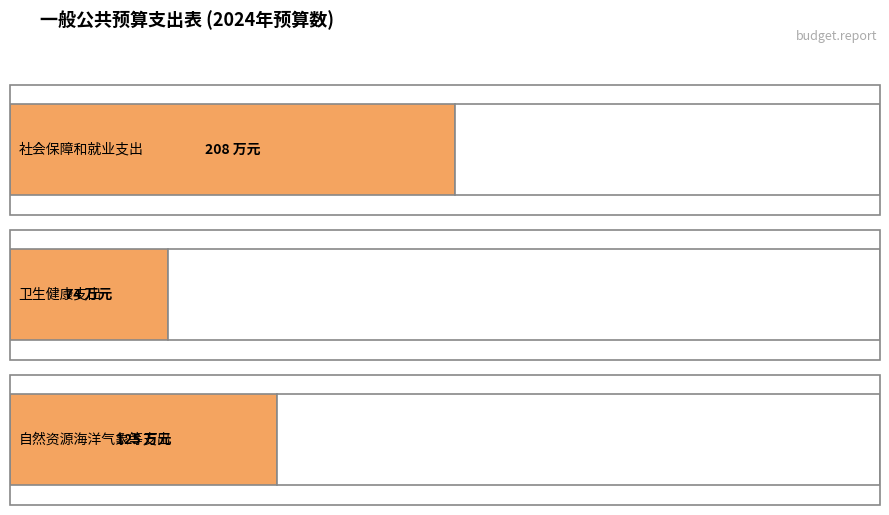

Reading left to right, extract all data points from this chart.

社会保障和就业支出=208	卫生健康支出=74	自然资源海洋气象等支出=125